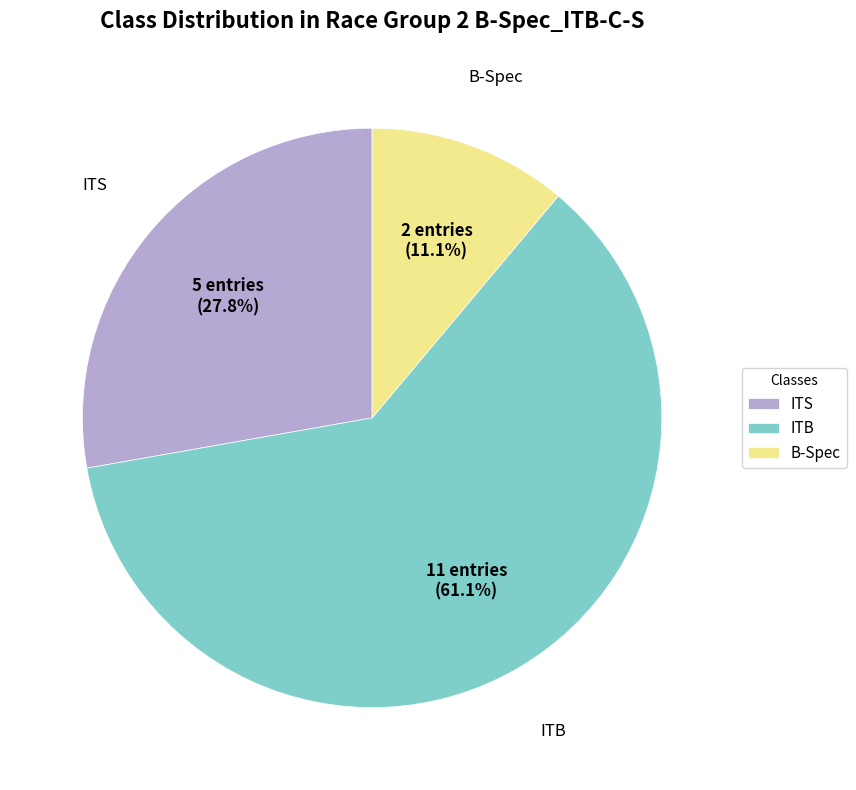

How many segments does this pie chart have?

3